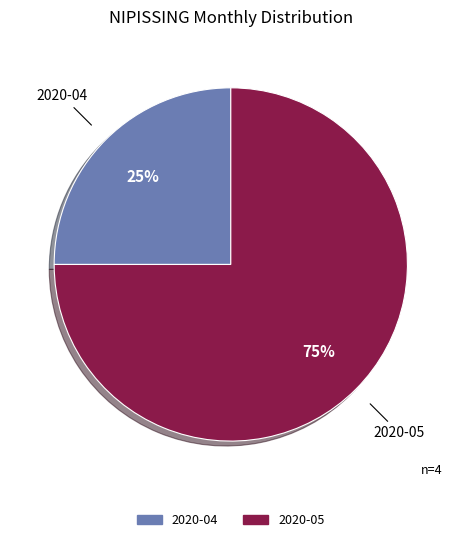

Which slice is the smallest?

2020-04